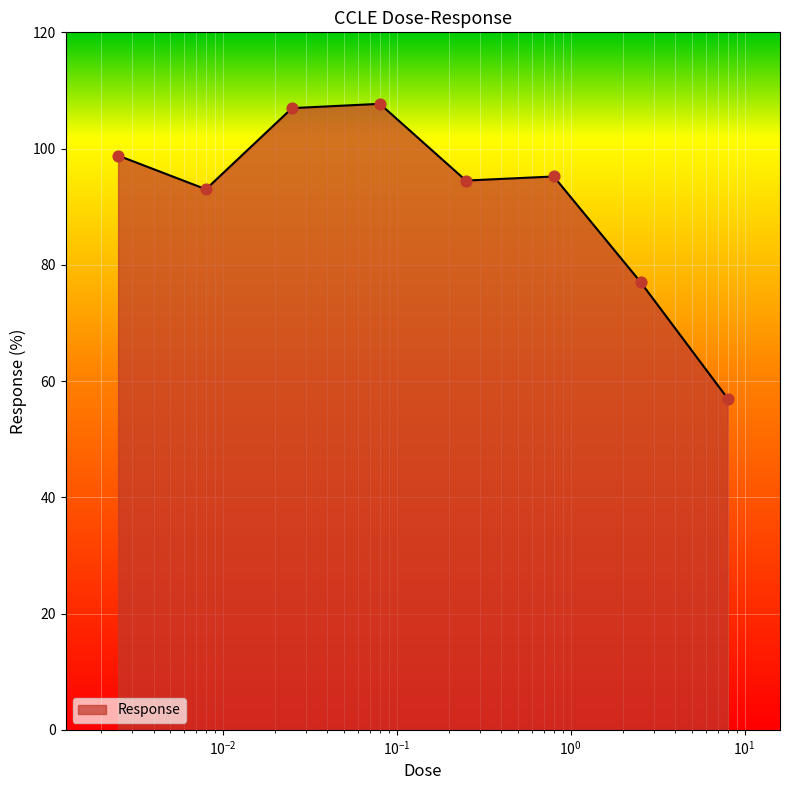

What is the average value?

91.3